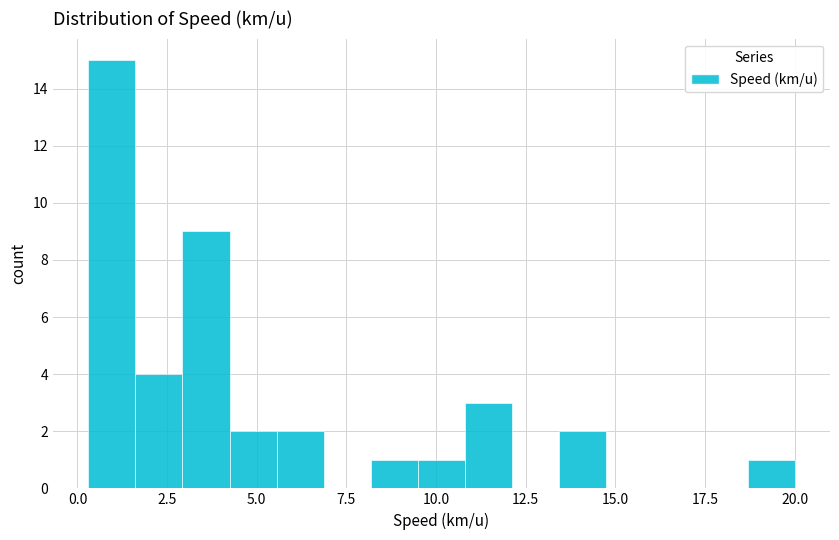

Around what value on the x-axis is the tallest bar? Give the approximate position of its centre, as read against the axis.

1.0